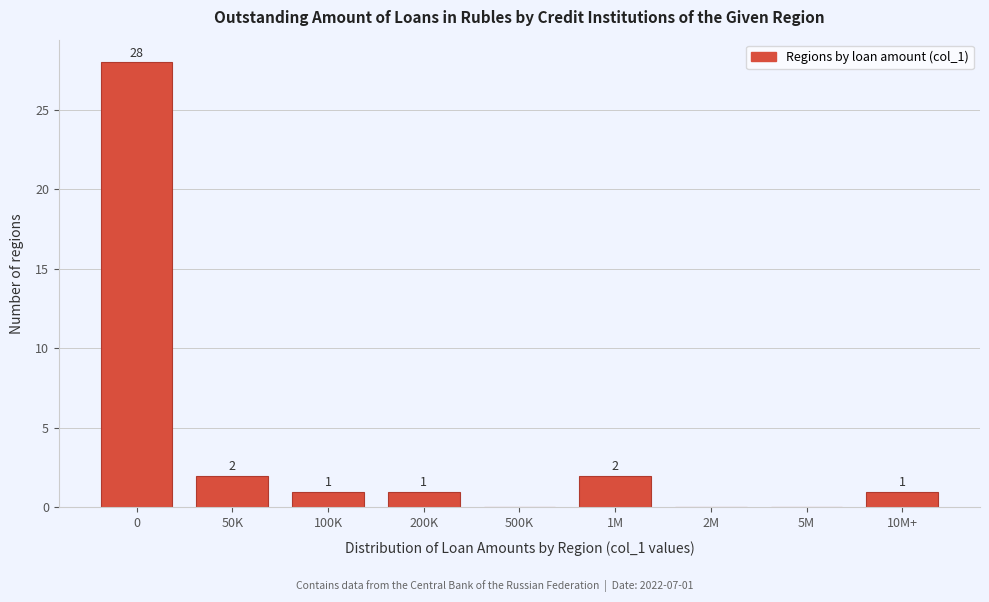

Reading left to right, list all the values displayed in this chart.

0=28	50K=2	100K=1	200K=1	500K=0	1M=2	2M=0	5M=0	10M+=1